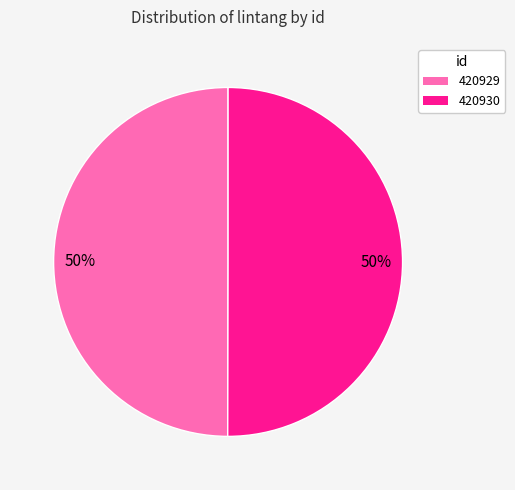

To the nearest percent, what portion does 420930 represent?

50%